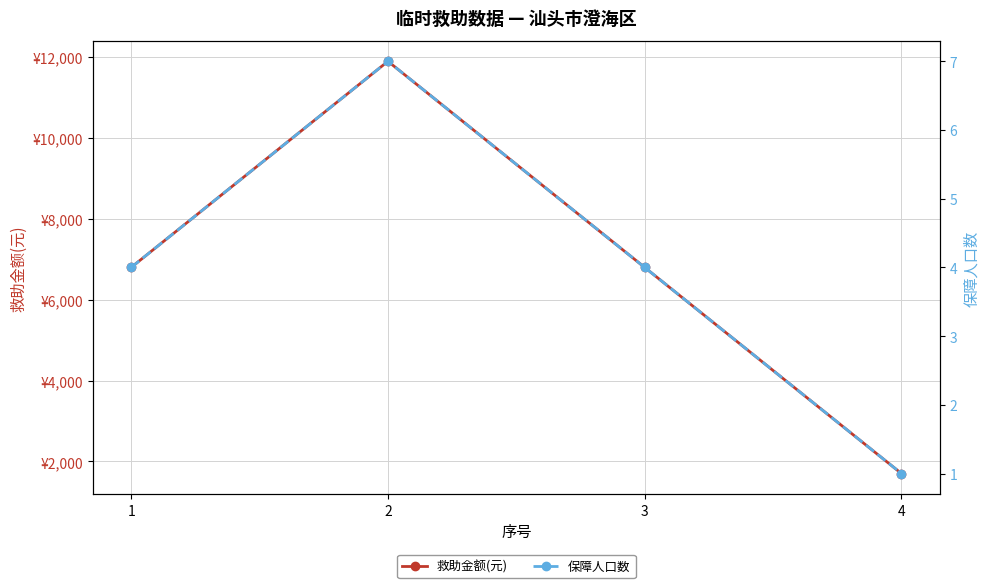

What is the total value across all series at 4?

1701